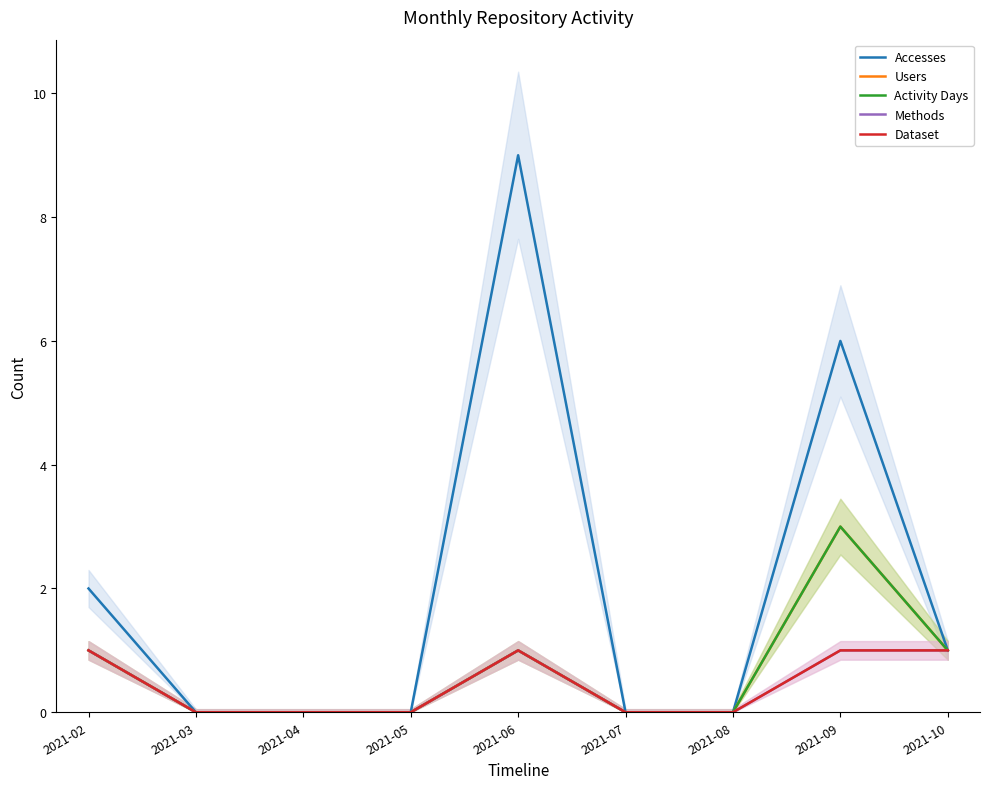

Reading right to left, list all the values displayed in this chart.

Accesses: 2021-10=1	2021-09=6	2021-08=0	2021-07=0	2021-06=9	2021-05=0	2021-04=0	2021-03=0	2021-02=2
Users: 2021-10=1	2021-09=3	2021-08=0	2021-07=0	2021-06=1	2021-05=0	2021-04=0	2021-03=0	2021-02=1
Activity Days: 2021-10=1	2021-09=3	2021-08=0	2021-07=0	2021-06=1	2021-05=0	2021-04=0	2021-03=0	2021-02=1
Methods: 2021-10=1	2021-09=1	2021-08=0	2021-07=0	2021-06=1	2021-05=0	2021-04=0	2021-03=0	2021-02=1
Dataset: 2021-10=1	2021-09=1	2021-08=0	2021-07=0	2021-06=1	2021-05=0	2021-04=0	2021-03=0	2021-02=1